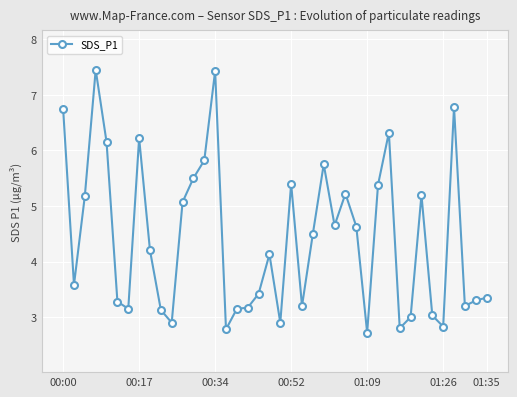

What is the value of the 9th point from the left?

4.2